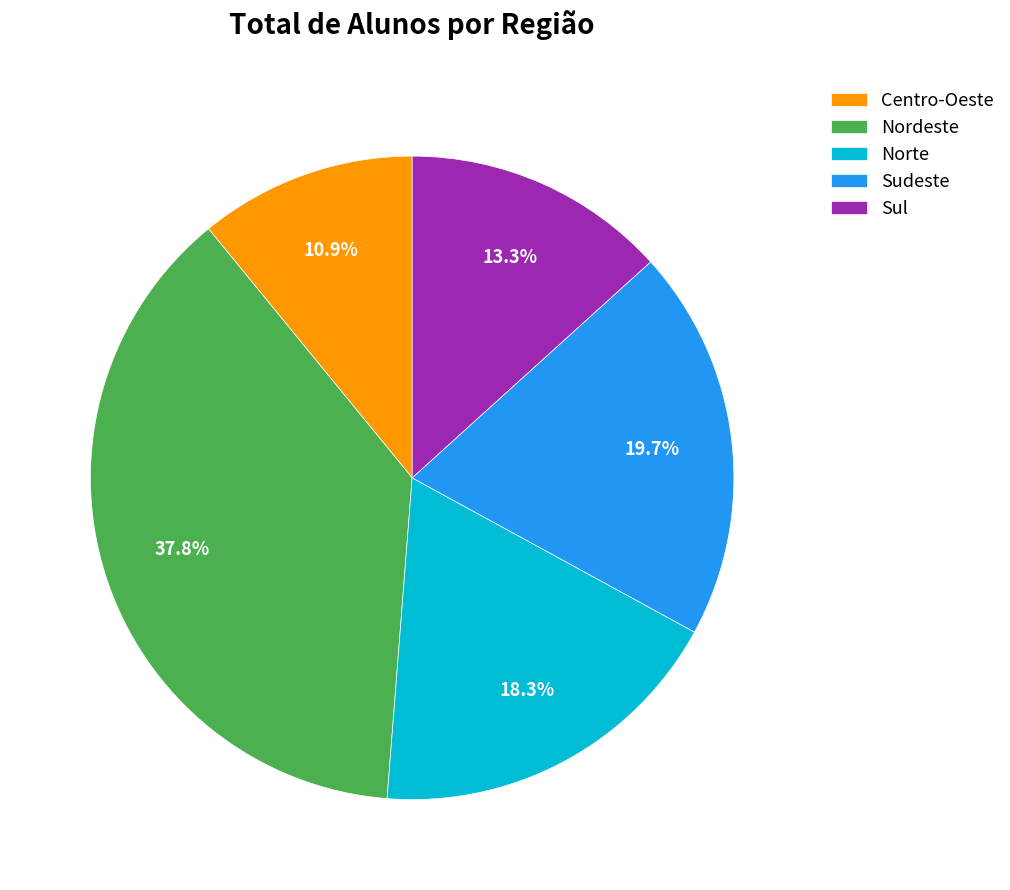

Combined, do Sul and Nordeste account for over 50%?

Yes